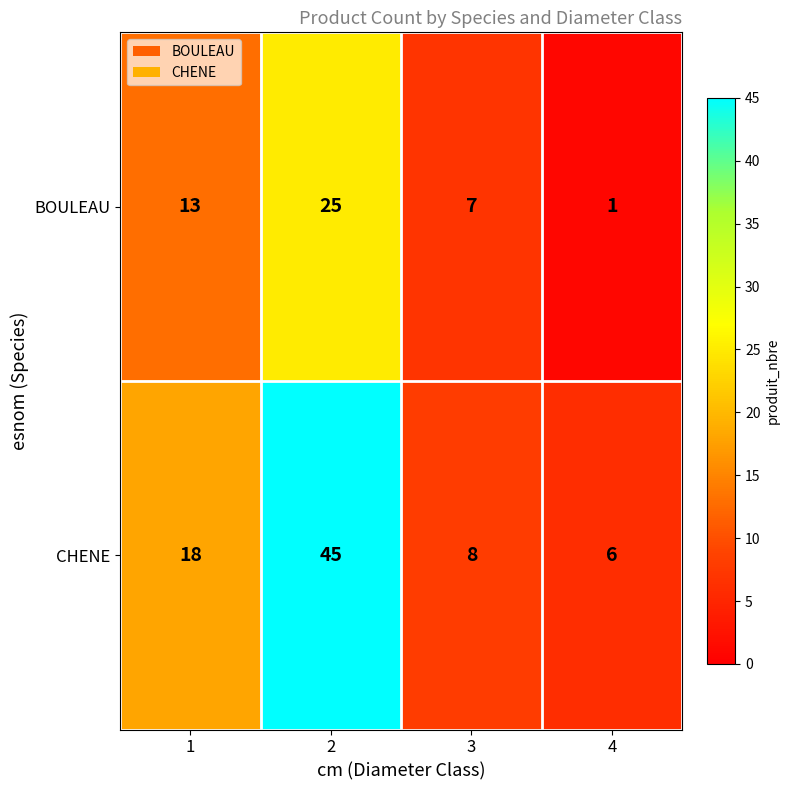

How many series are shown in this chart?

2